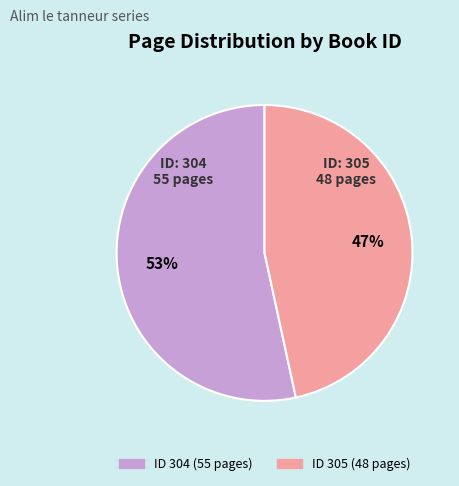

Does any single category account for the majority?

Yes